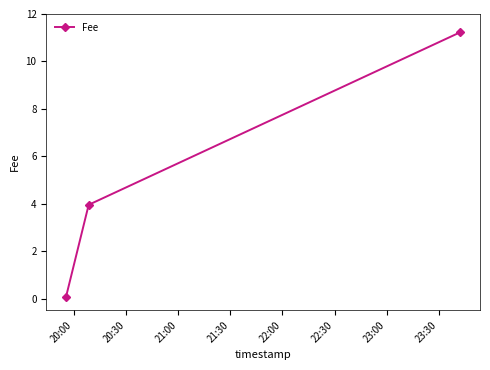

How many data points are less than 3?

1